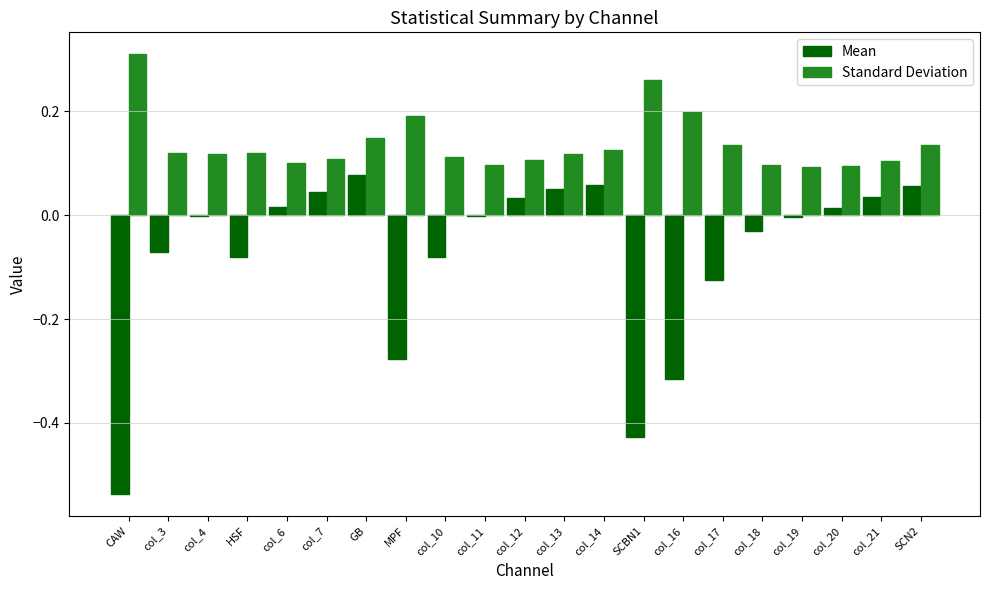

Which series has the largest total across all categories?

Standard Deviation